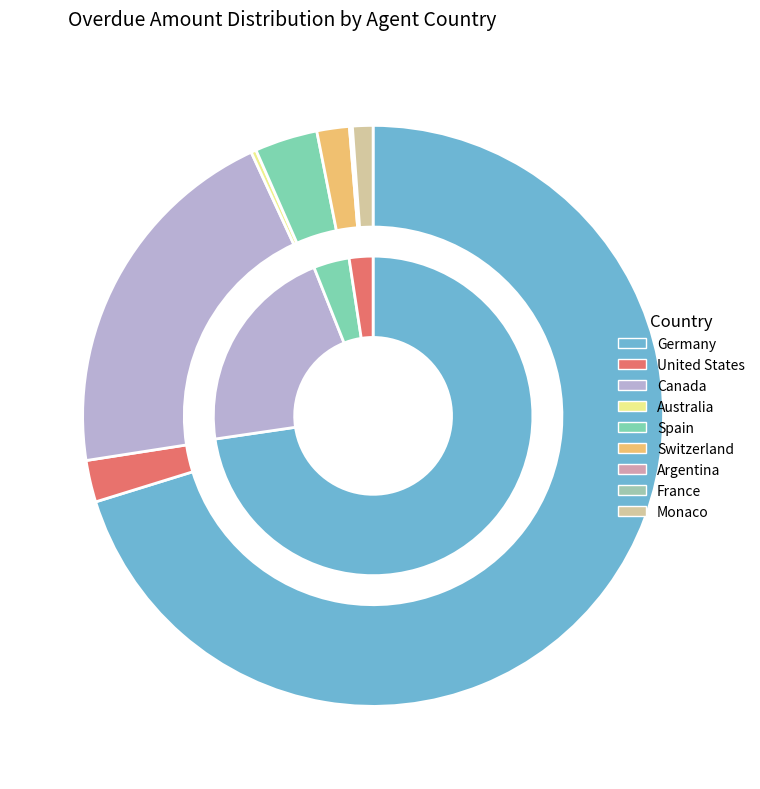

To the nearest percent, what is the difference between the largest and smallest slice percentages?

70%